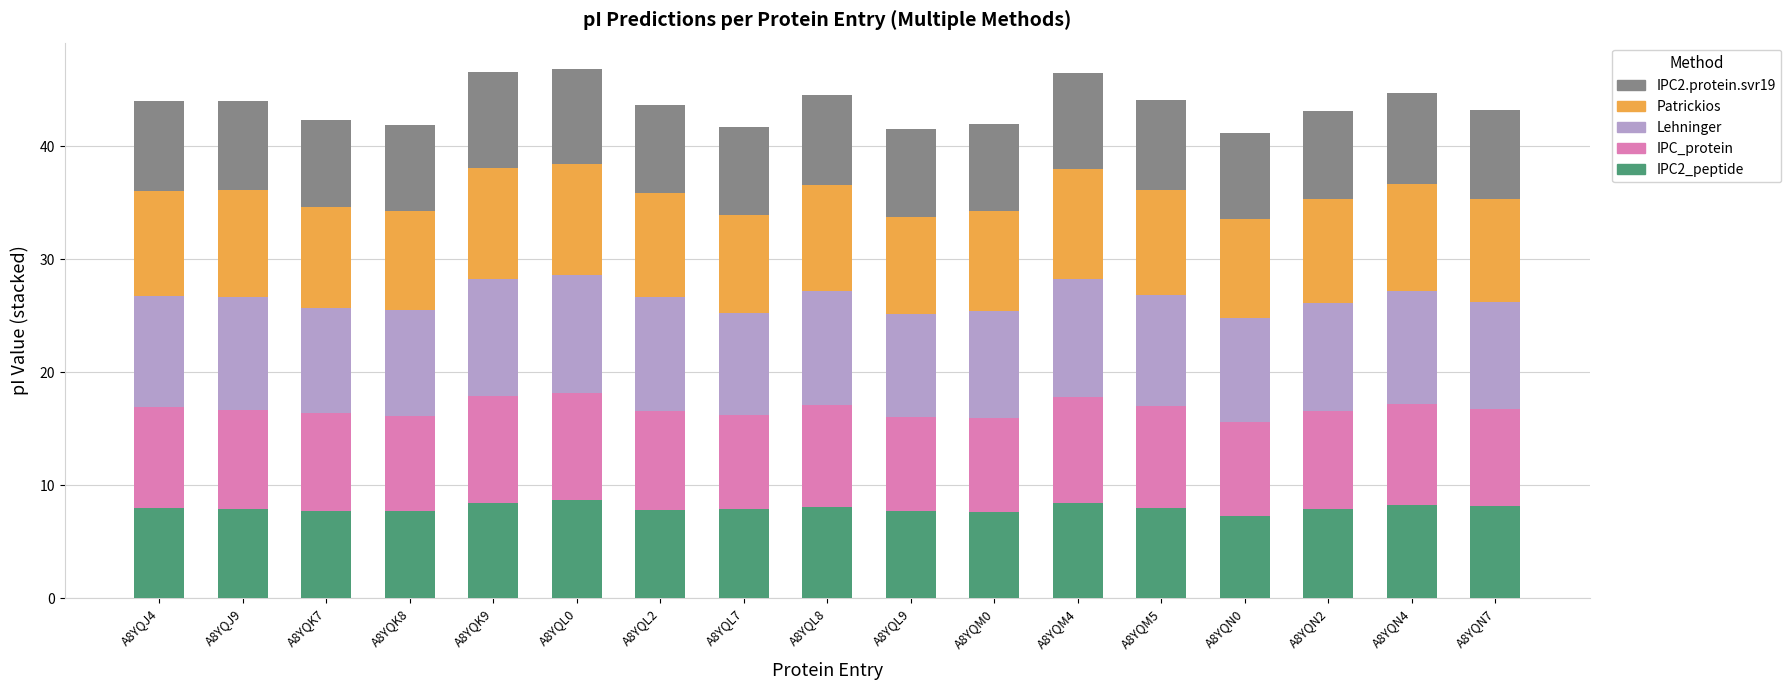

What is the highest value of the IPC2_peptide series?

8.7